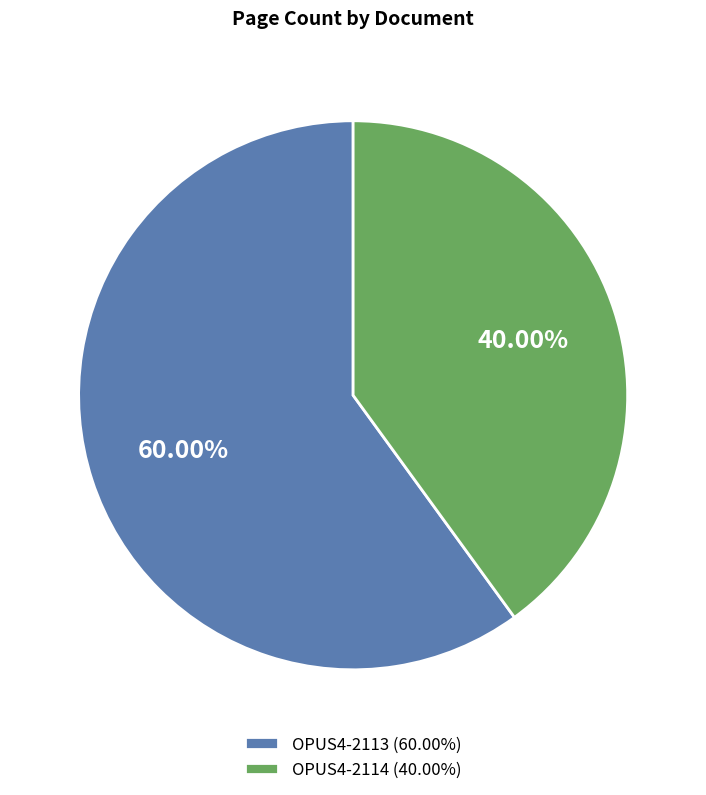

Is there a majority slice in this chart?

Yes